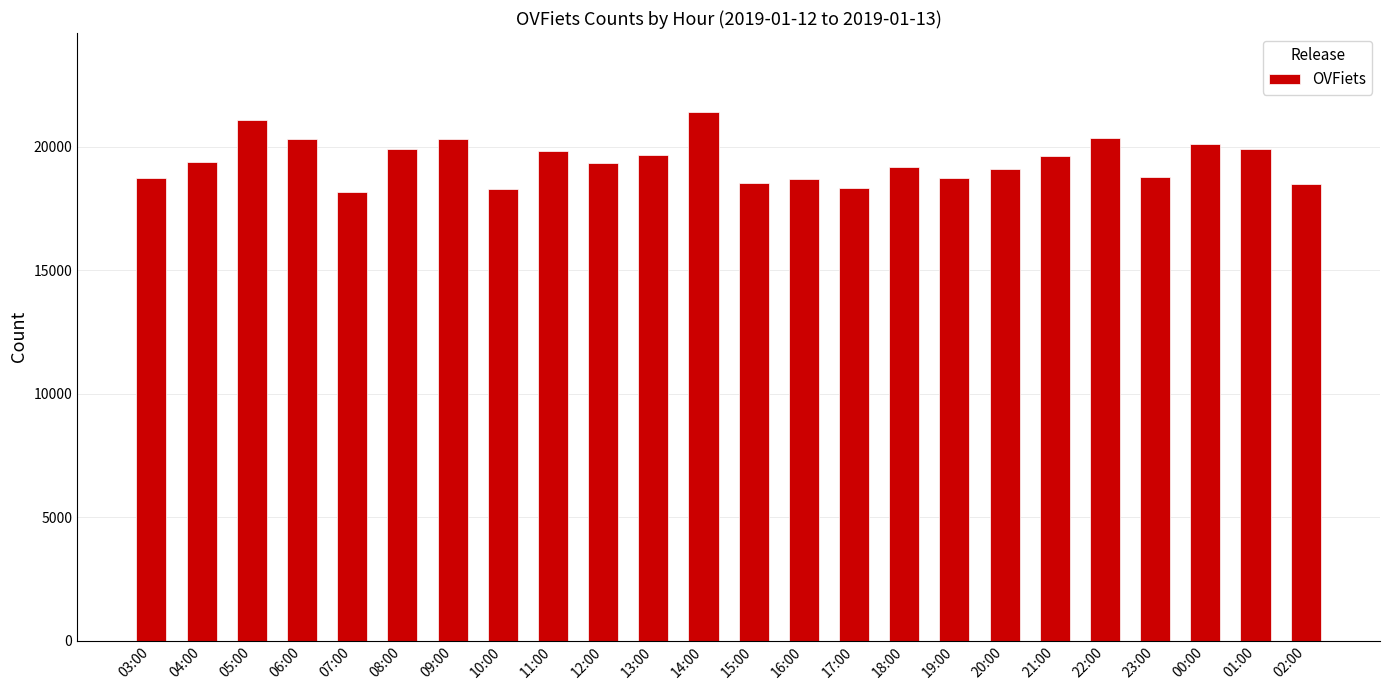

What is the average value?

19421